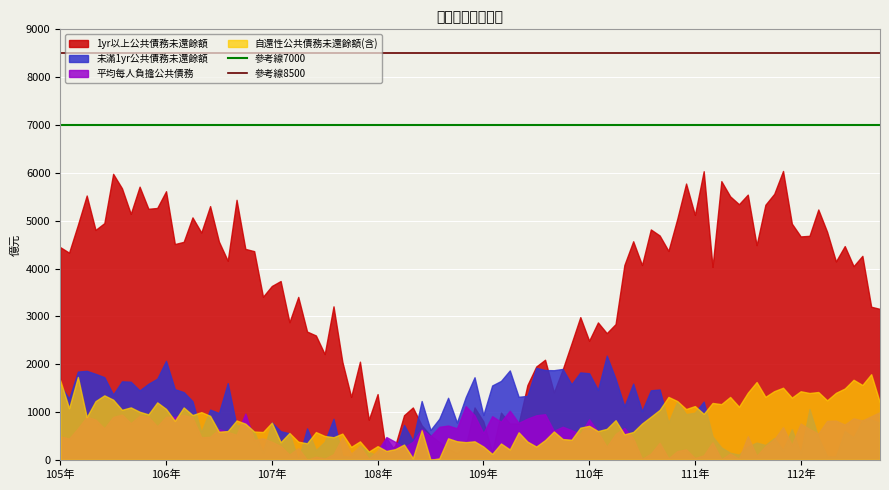

Which series has the largest total across all categories?

1yr以上公共債務未還餘額